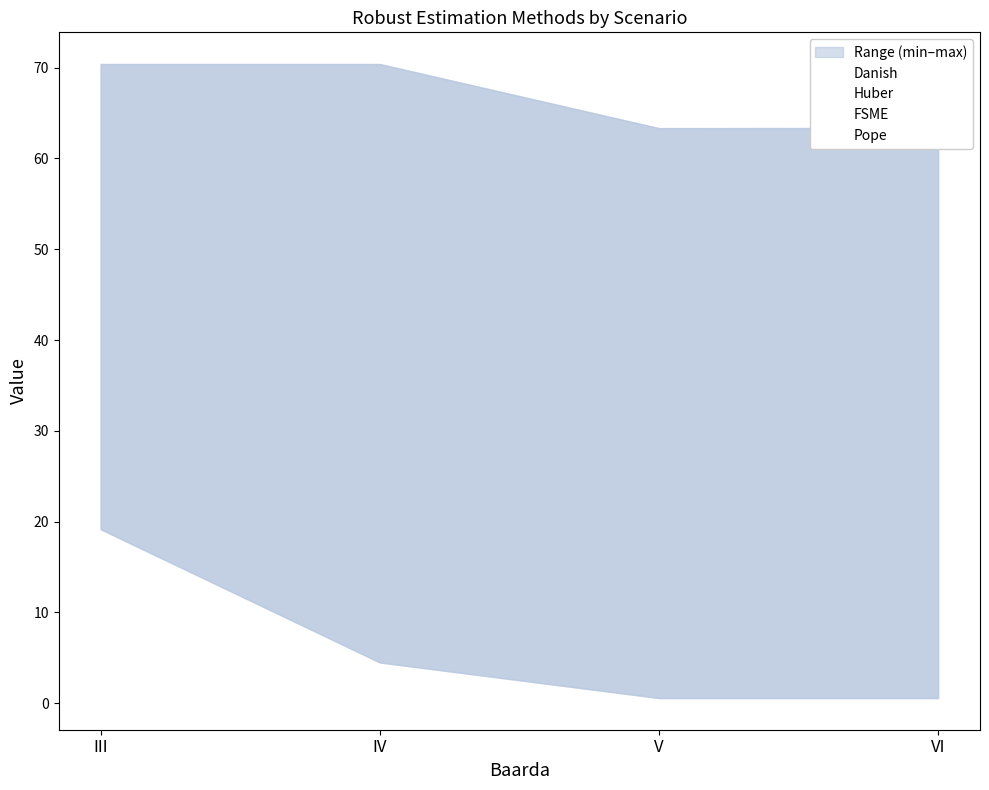

True or false: Pope has more than 1 interior local peaks.

False